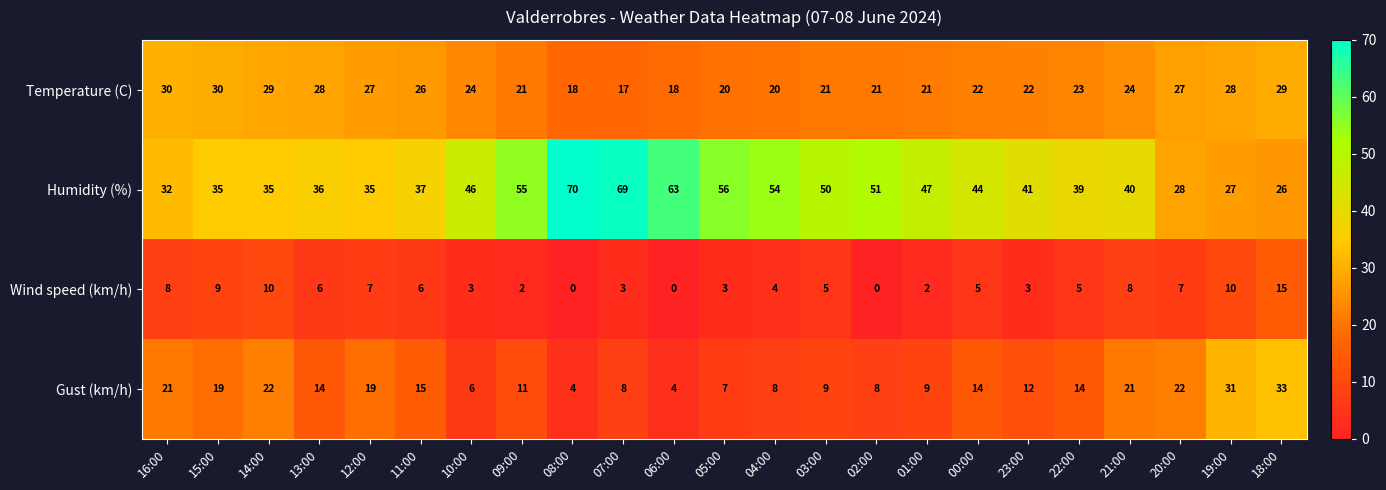

Which label corresponds to the largest value in the chart?

08:00